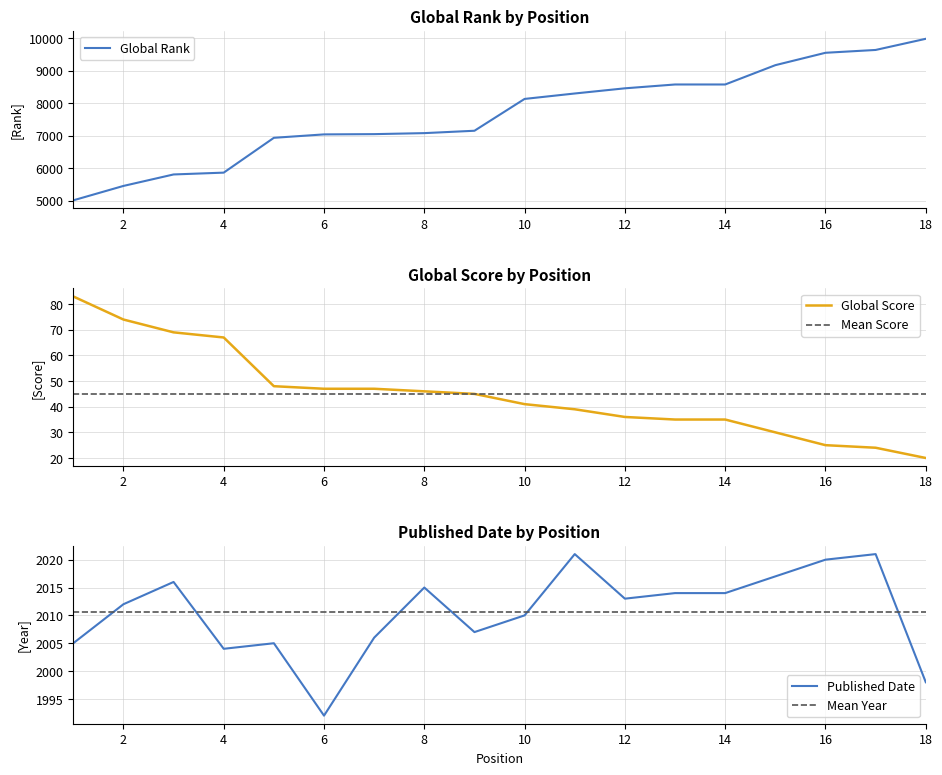

At which label does Global Score reach its peak?

1